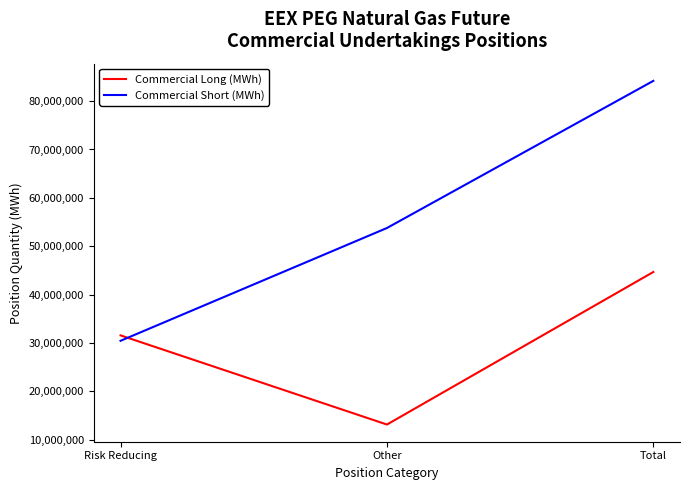

What is the average value of the Commercial Short (MWh) series?

56127426